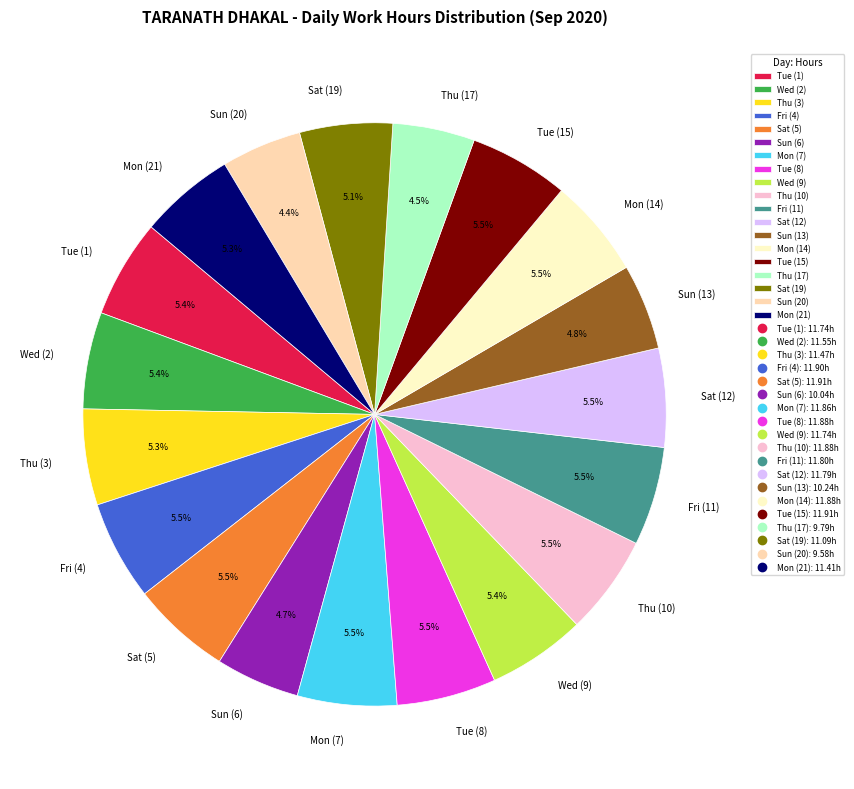

Is there any slice that represents more than half of the pie?

No